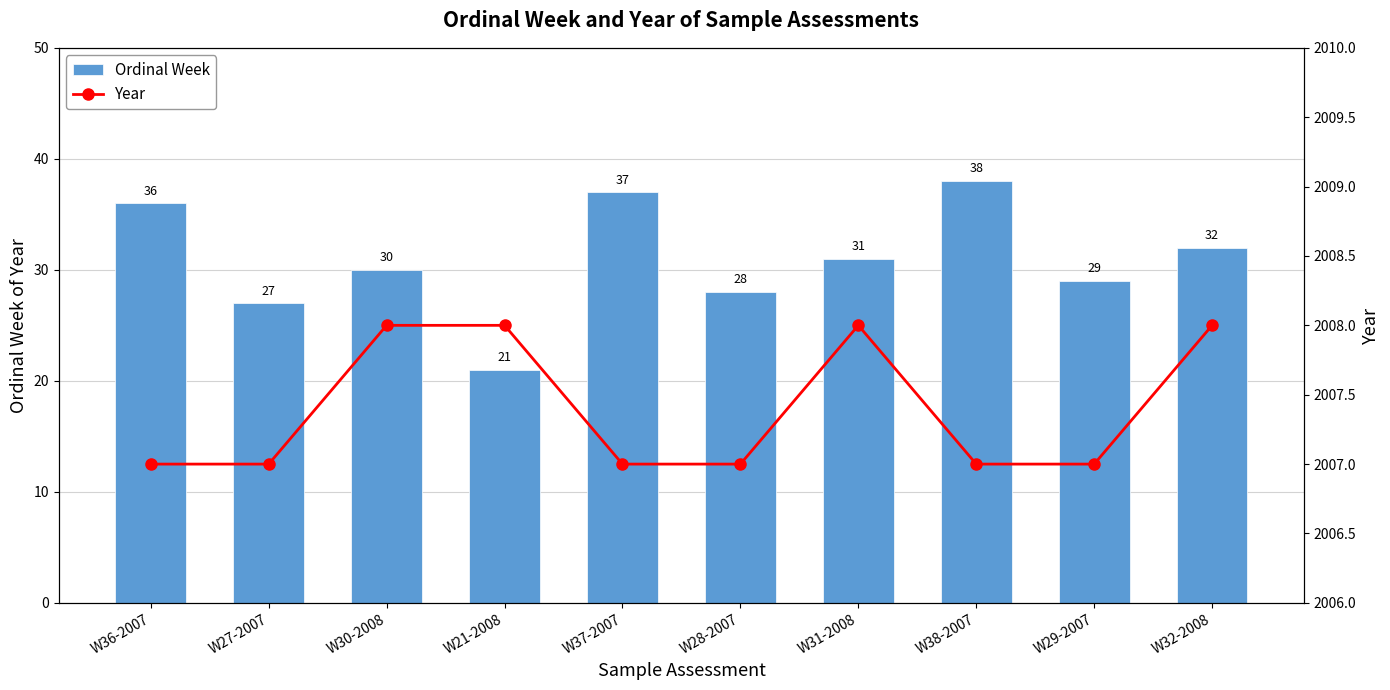

What is the difference between the highest and lowest values at W29-2007?

1978